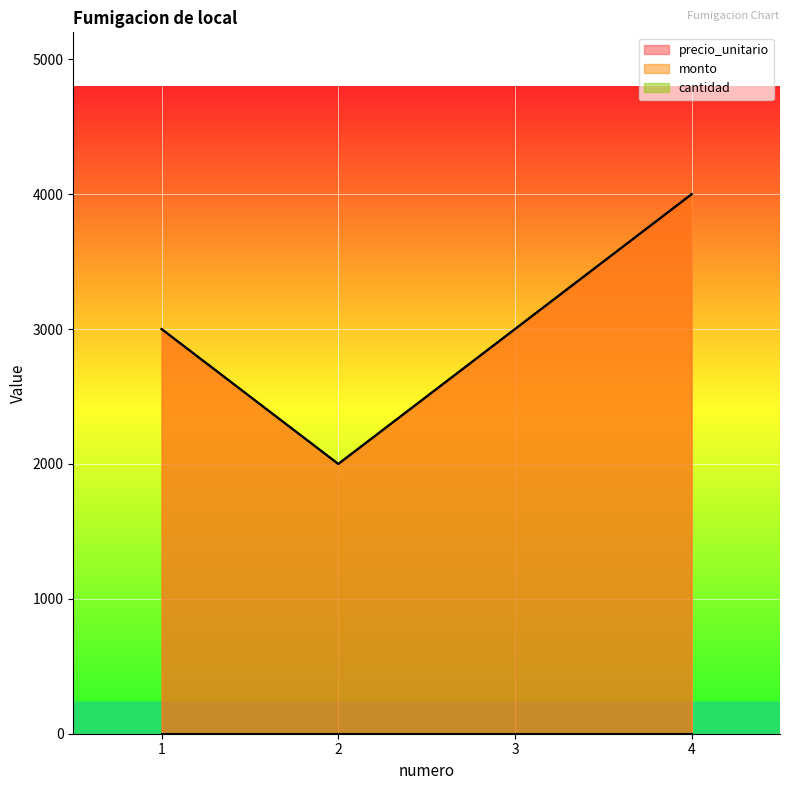

How many interior local valleys does the precio_unitario series have?

1